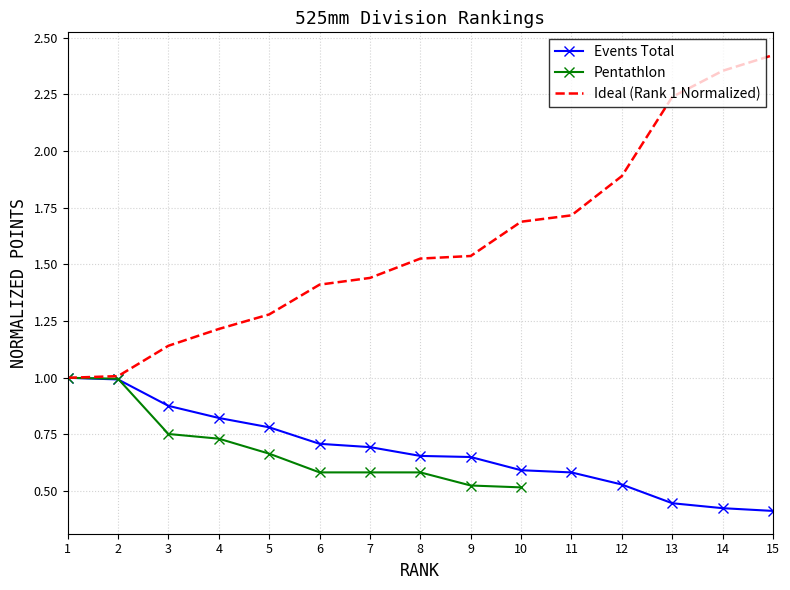

What is the minimum value shown in the chart?

0.4